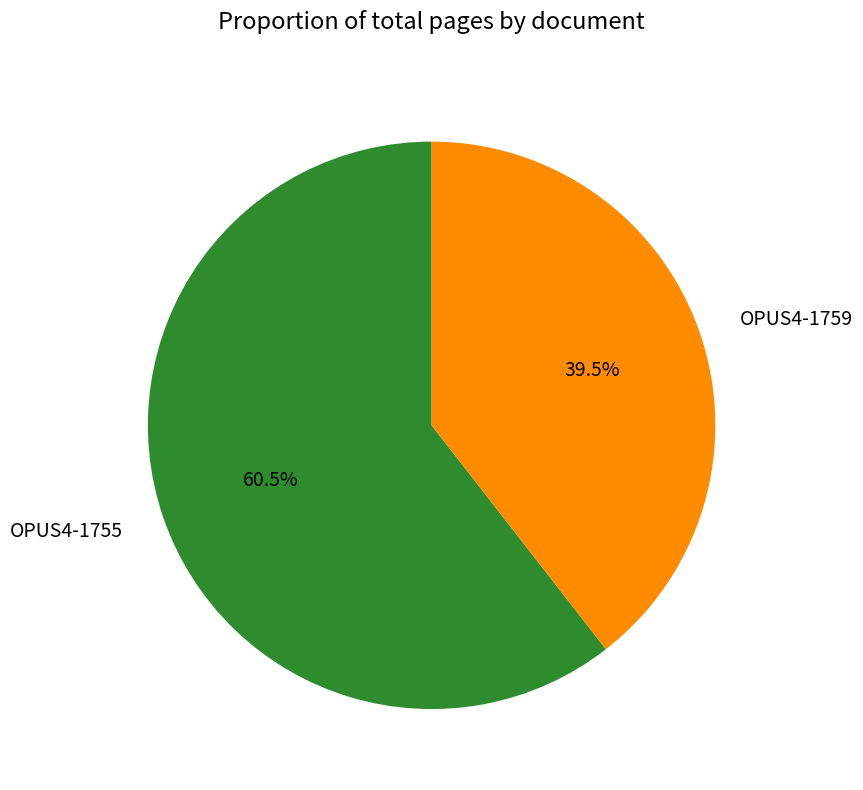

Count the number of slices in the pie.

2